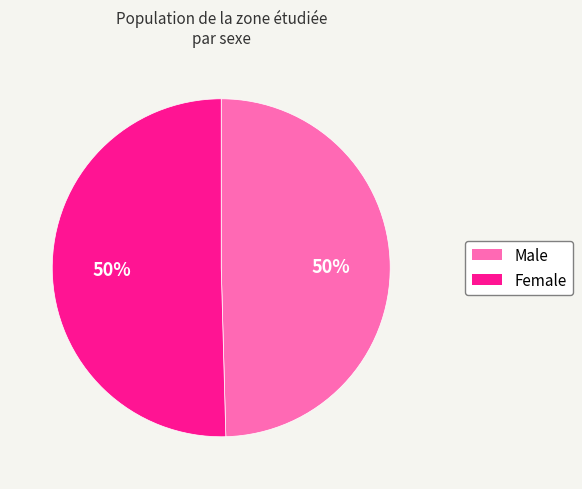

True or false: Female accounts for 50% of the total.

True